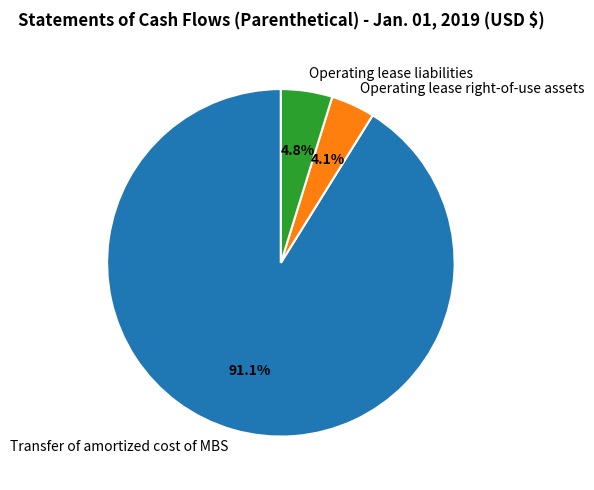

How much of the chart is everything except Operating lease liabilities?

95.2%